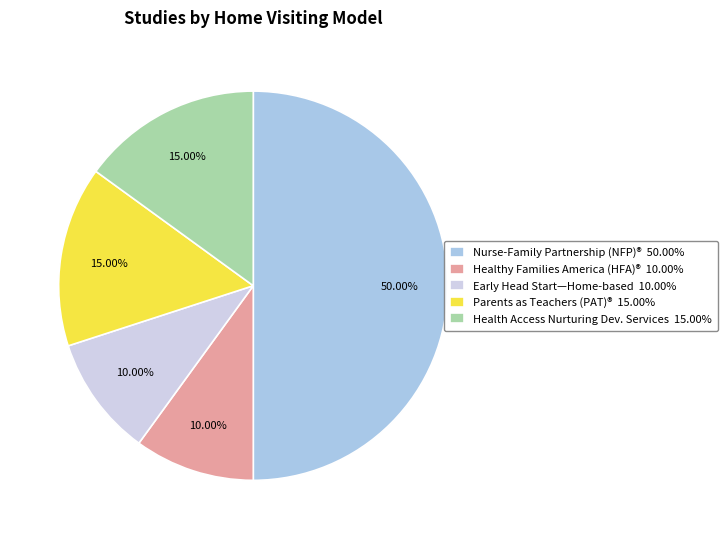

Is Early Head Start—Home-based 10.00% the majority of the pie?

No